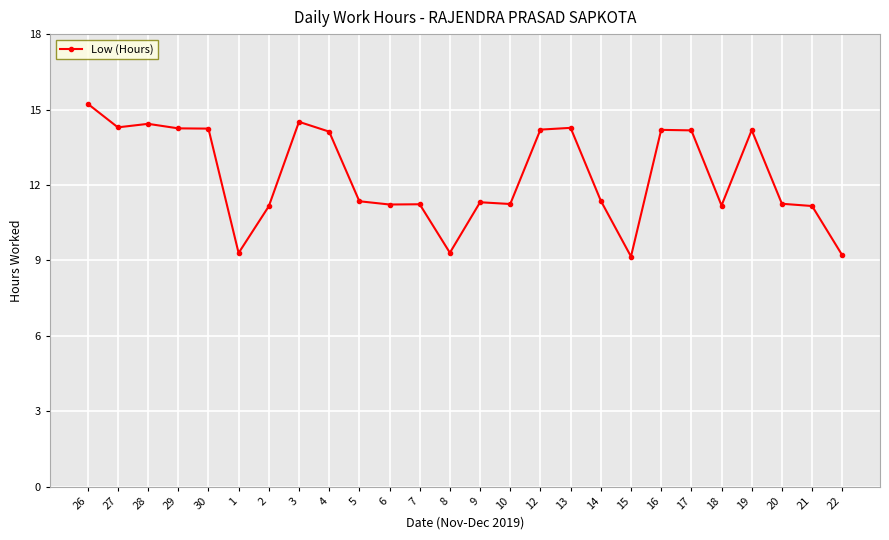

Approximately how many times larger is the value at 21 compared to 29?

0.8